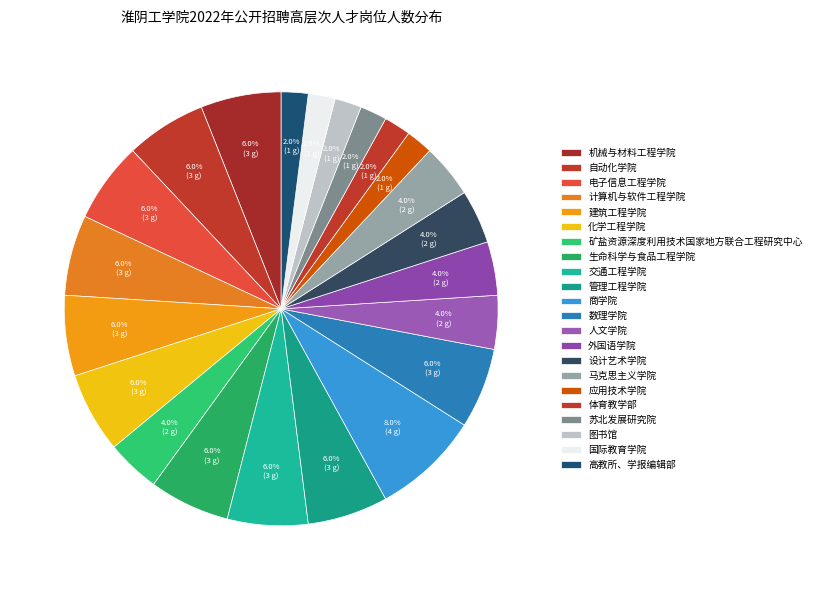

Count the number of slices in the pie.

22